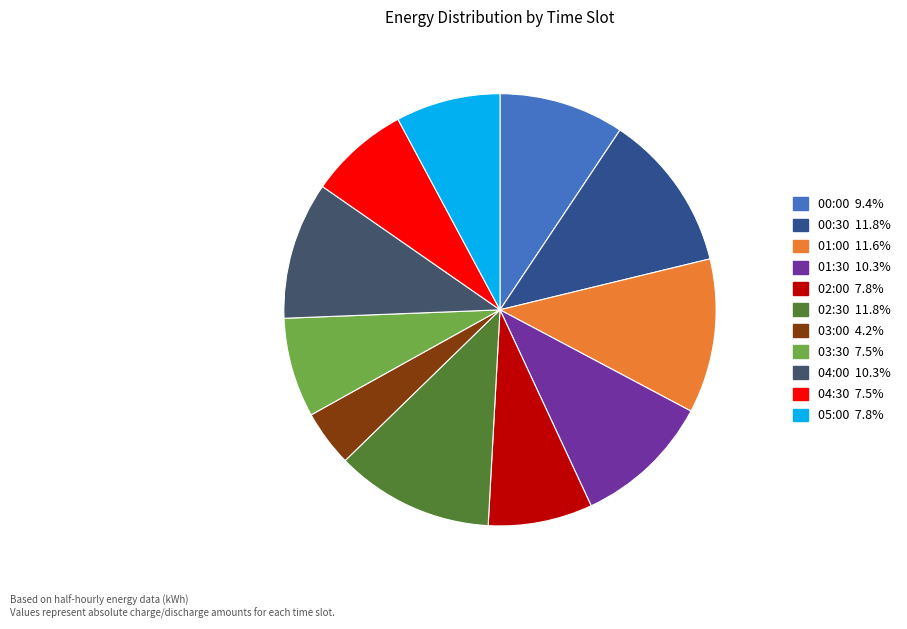

Is there any slice that represents more than half of the pie?

No